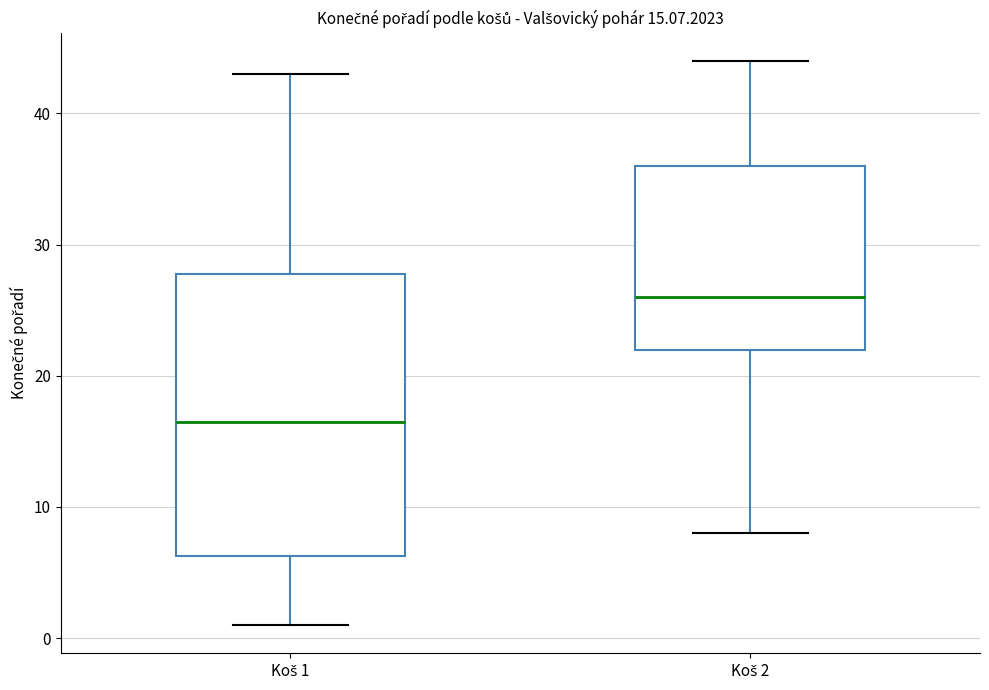

Which box is the tallest, from its lower edge to its upper edge?

Koš 1